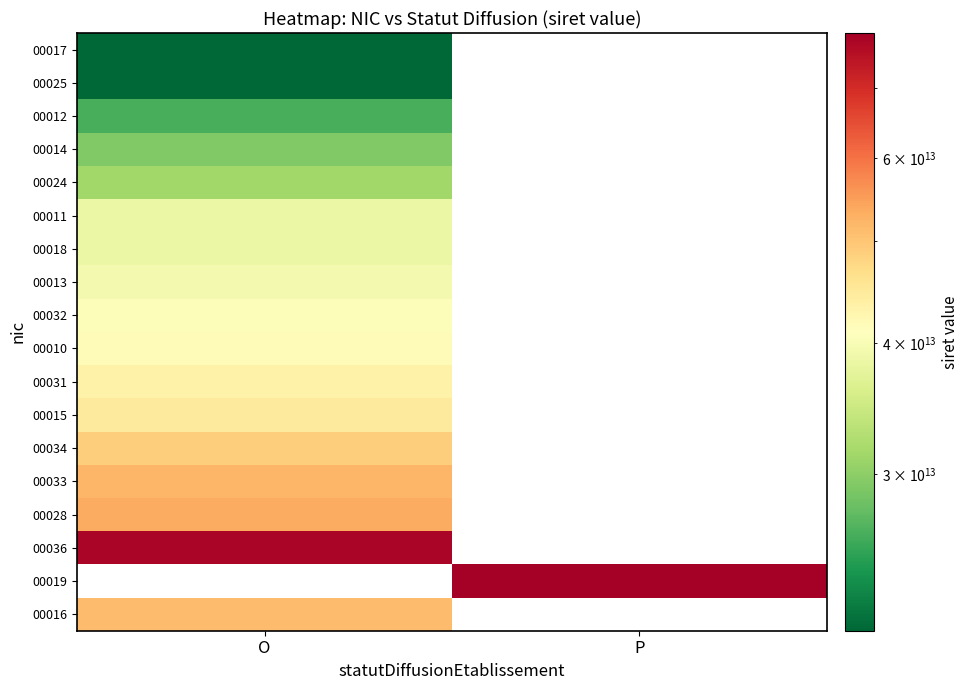

Which series has the largest range (max minus min)?

00017